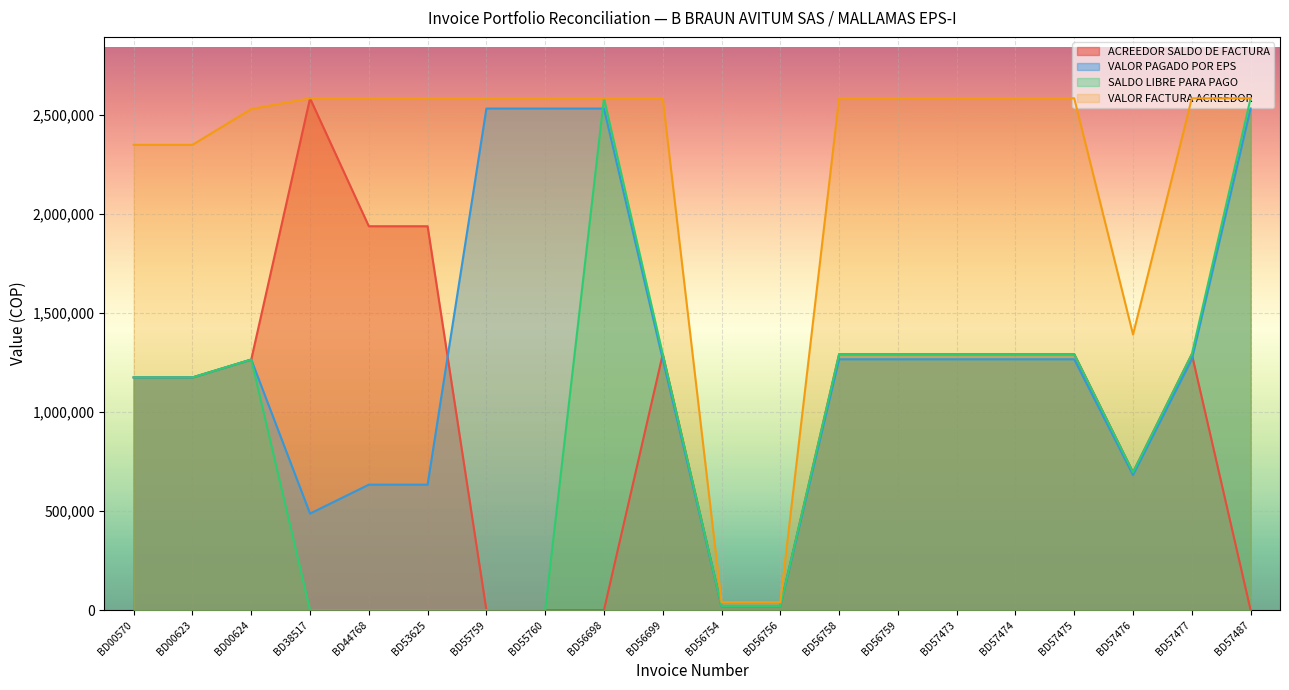

What is the sum of the SALDO LIBRE PARA PAGO values at BD57477 and BD56699?

2585000.0